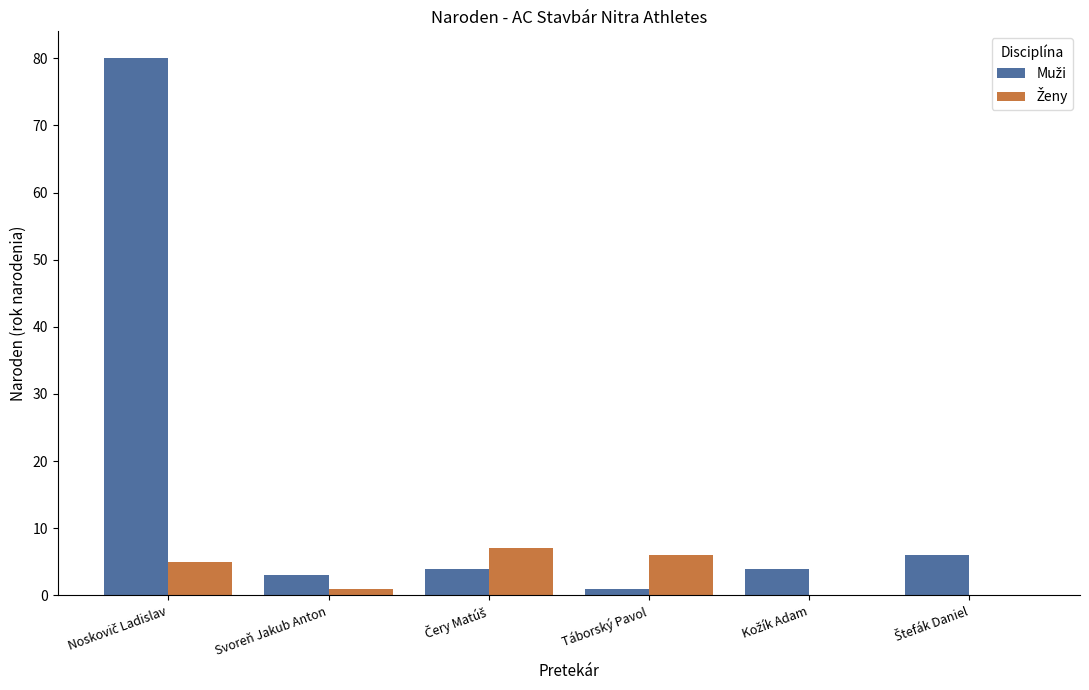

What is the greatest value displayed?

80